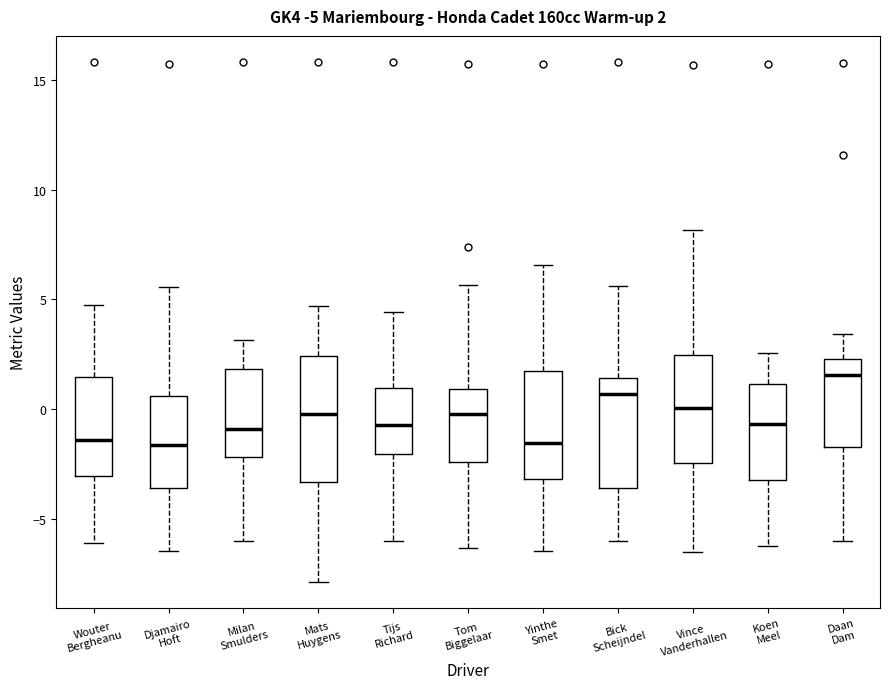

Comparing the boxes themselves (not the whiskers), which one is the tallest?

Mats Huygens